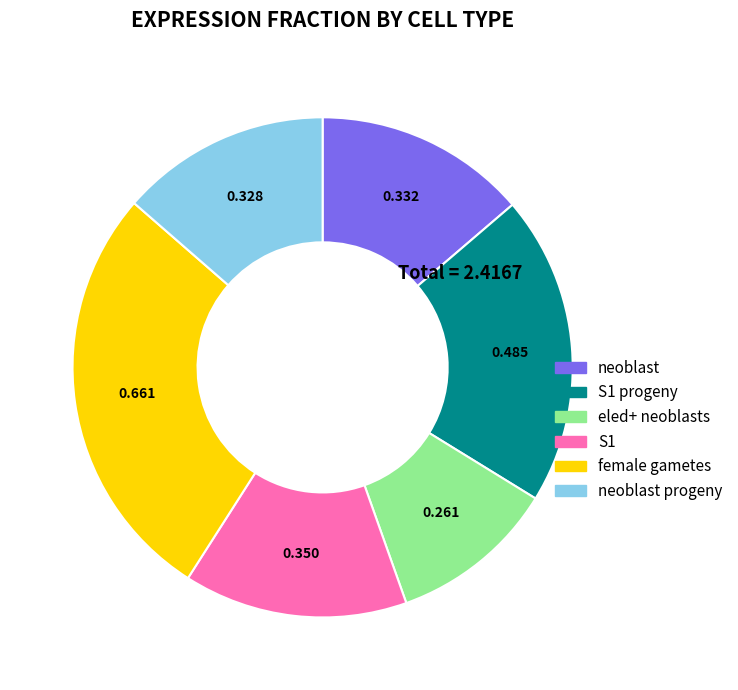

Is there a majority slice in this chart?

No